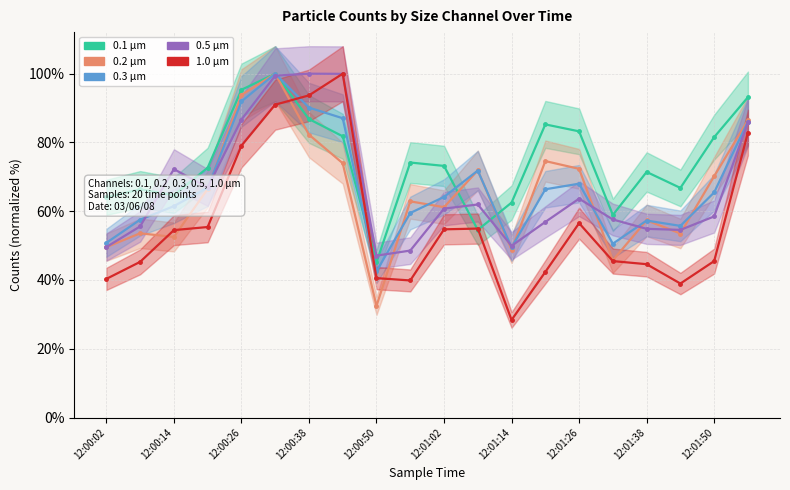

Is it true that 0.2 µm equals 124.8 at 12:00:38?

False